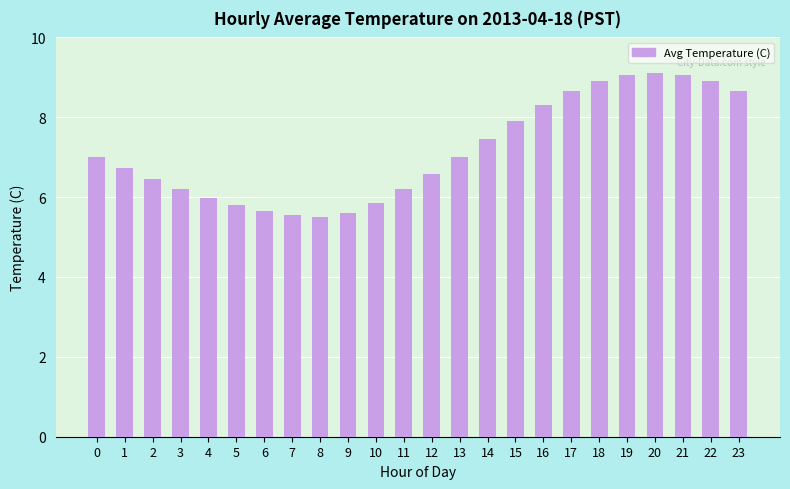

What is the value of the 24th bar from the left?

8.7